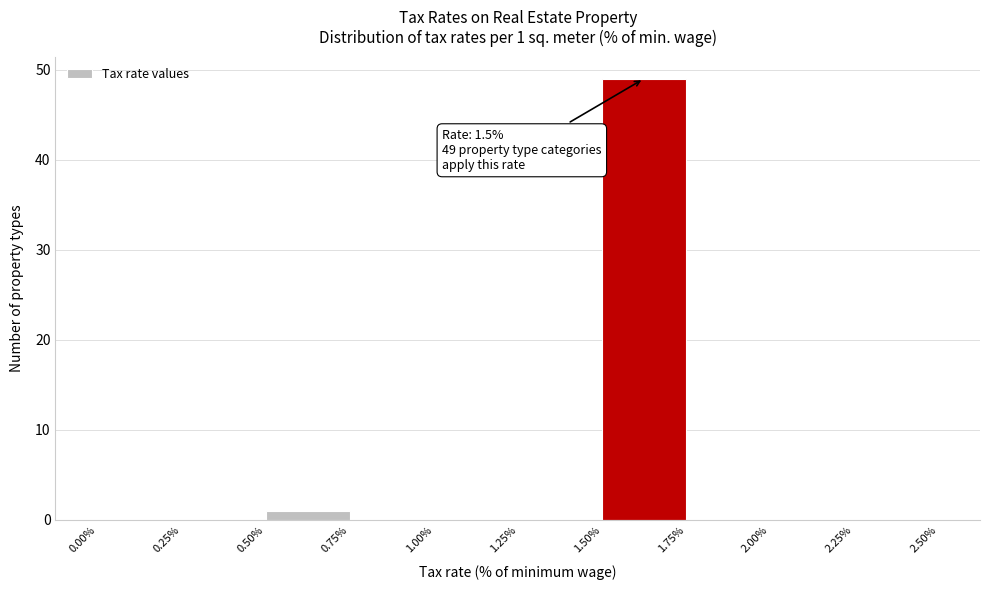

Which range on the x-axis has the tallest bar?

1.50% to 1.75%